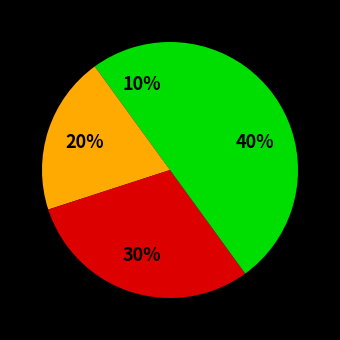

Count the number of slices in the pie.

4